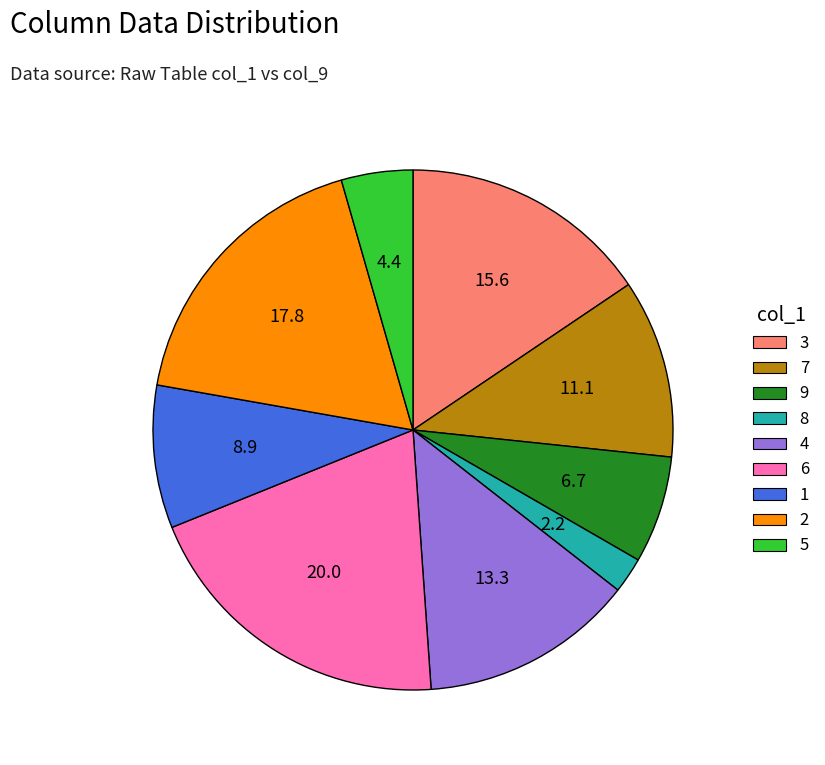

Does any single category account for the majority?

No